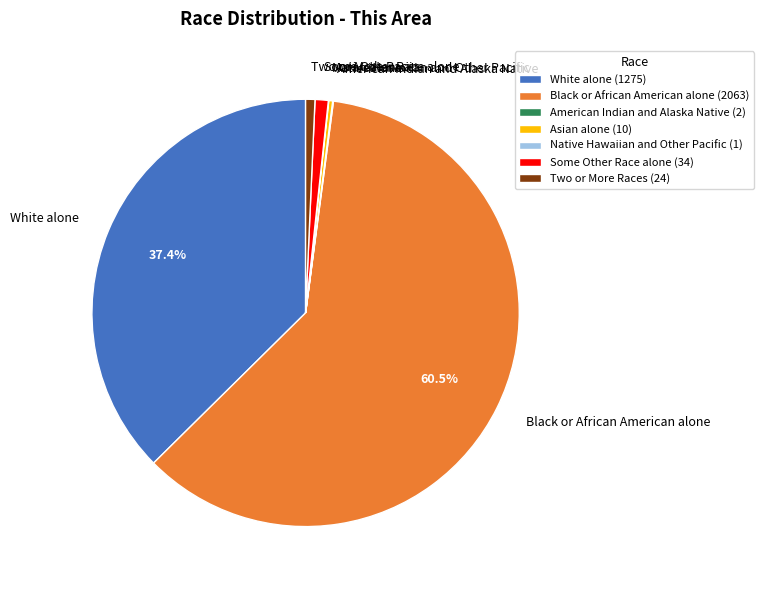

What percentage is NOT represented by Black or African American alone?

39.5%